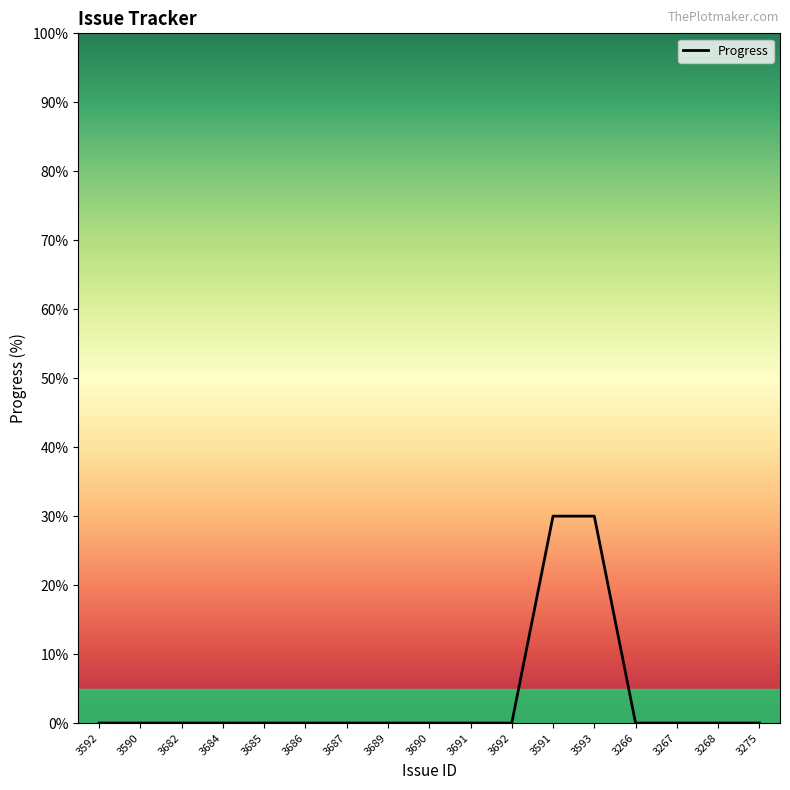

Reading right to left, transcribe all the data shown in this chart.

0	0	0	0	30	30	0	0	0	0	0	0	0	0	0	0	0